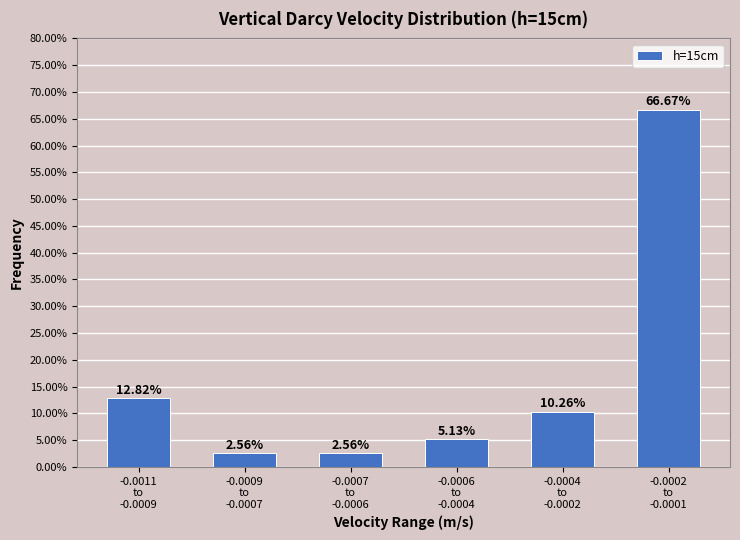

What is the average value?

16.7